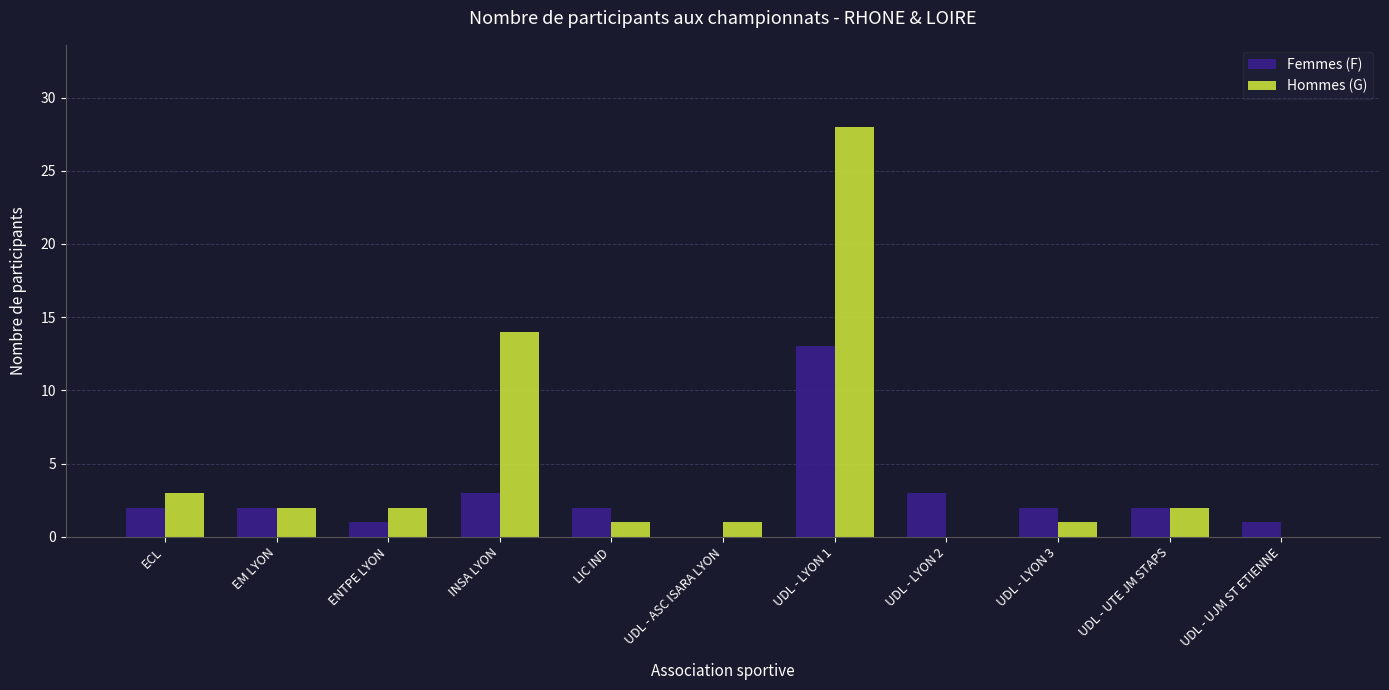

At which category is the sum across all series the highest?

UDL - LYON 1